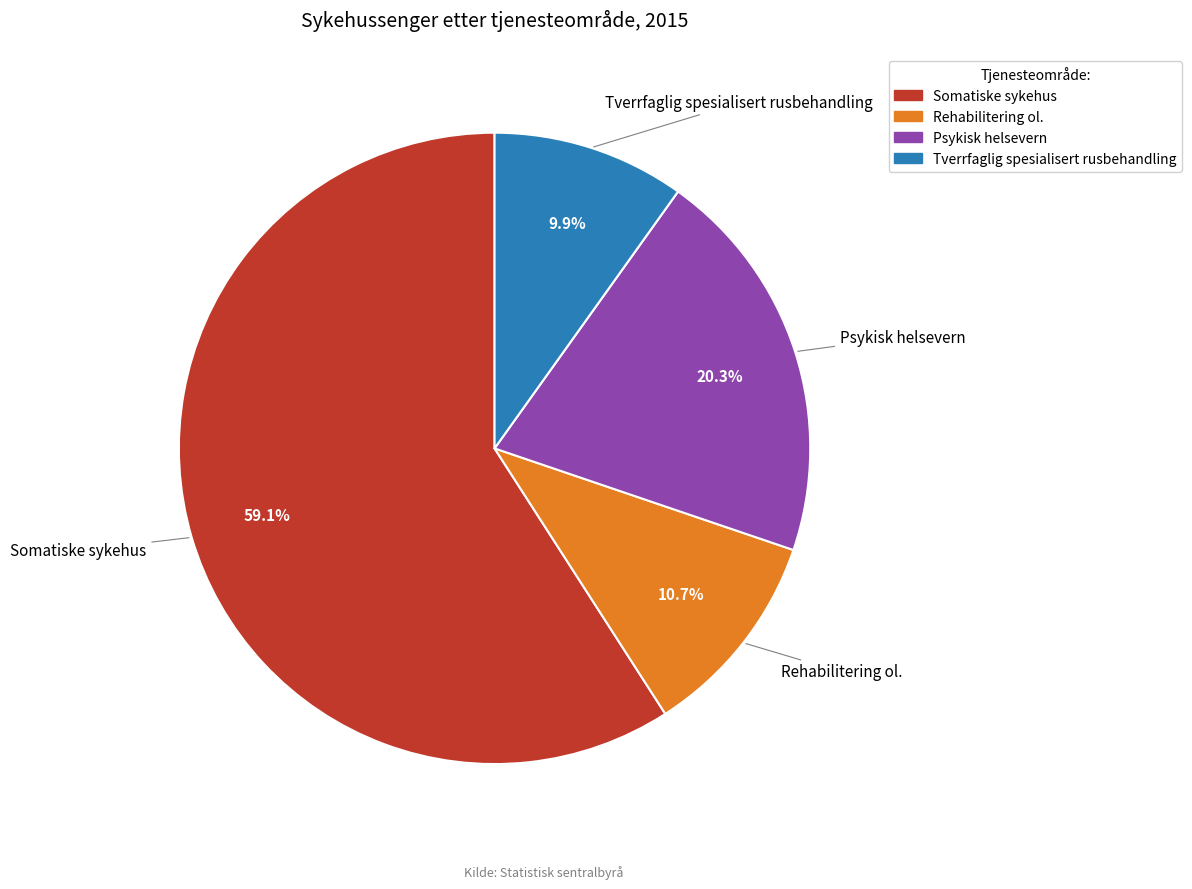

Is it true that Somatiske sykehus is 59% of the pie?

True